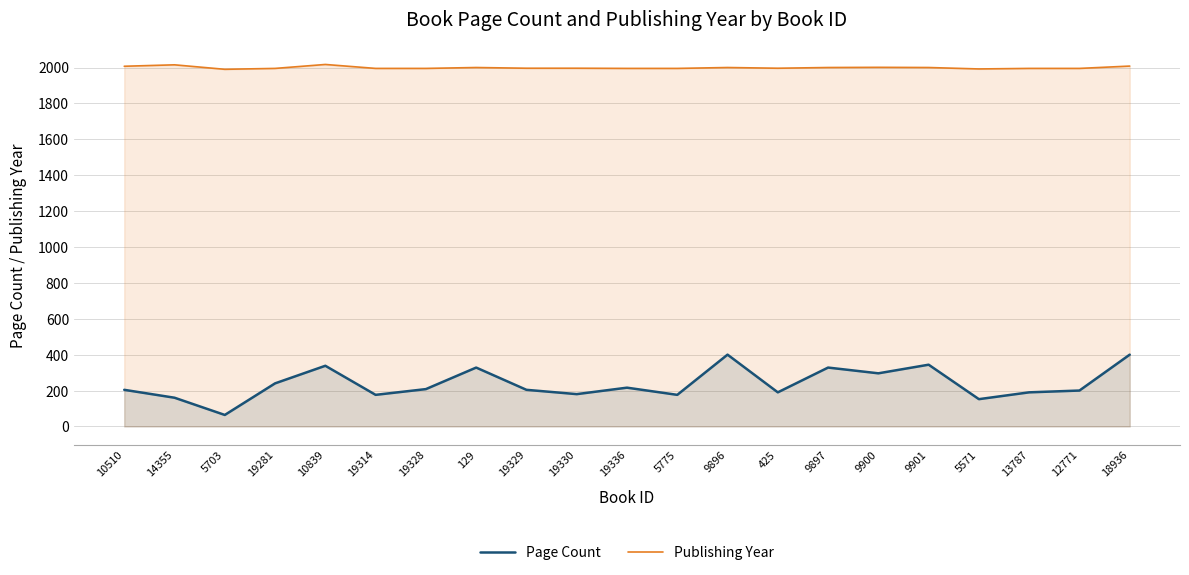

Reading left to right, list all the values displayed in this chart.

Page Count: 10510=204	14355=160	5703=64	19281=240	10839=338	19314=176	19328=208	129=328	19329=204	19330=180	19336=216	5775=176	9896=400	425=190	9897=328	9900=296	9901=344	5571=152	13787=190	12771=200	18936=400
Publishing Year: 10510=2007	14355=2015	5703=1990	19281=1995	10839=2017	19314=1995	19328=1995	129=2000	19329=1996	19330=1996	19336=1995	5775=1995	9896=2000	425=1996	9897=2000	9900=2001	9901=2000	5571=1992	13787=1995	12771=1995	18936=2008